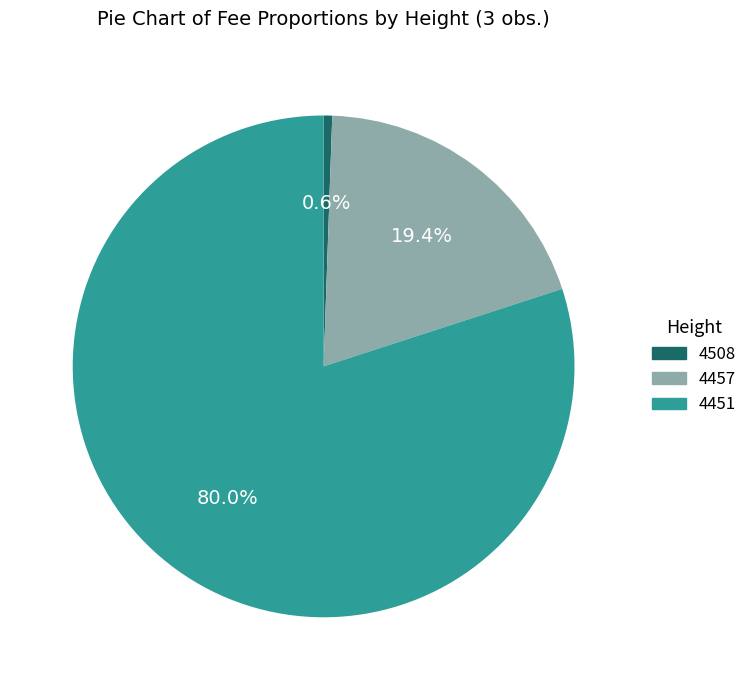

Combined, do 4451 and 4457 account for over 50%?

Yes